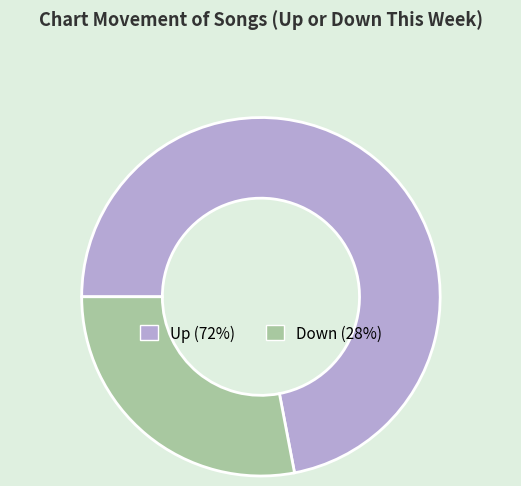

Does any single category account for the majority?

Yes